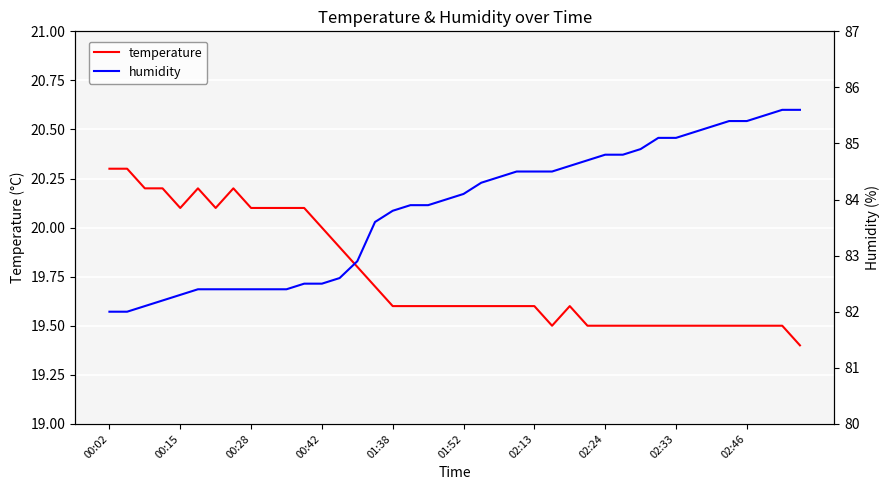

What is the minimum value for temperature?

19.4